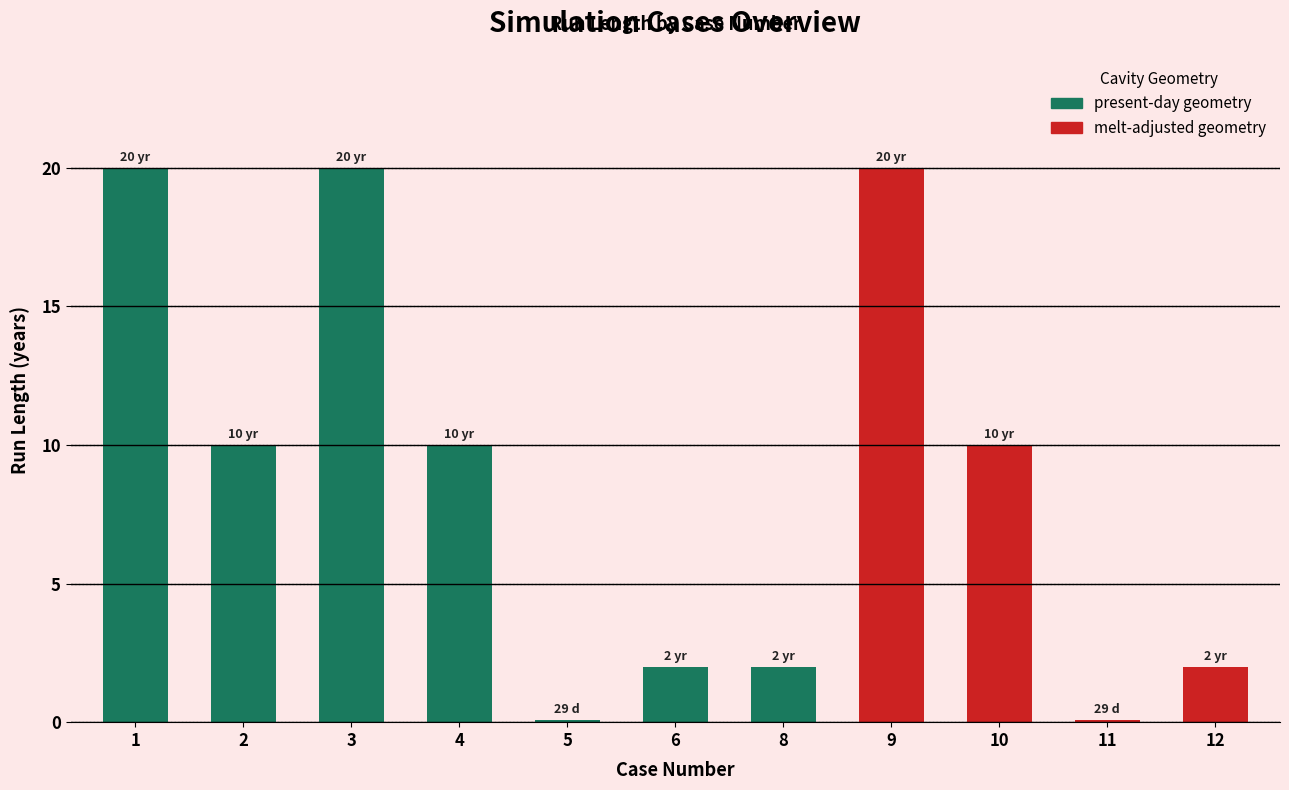

Rank the categories by Case number value from lowest to highest.

1, 2, 3, 4, 5, 6, 8, 9, 10, 11, 12